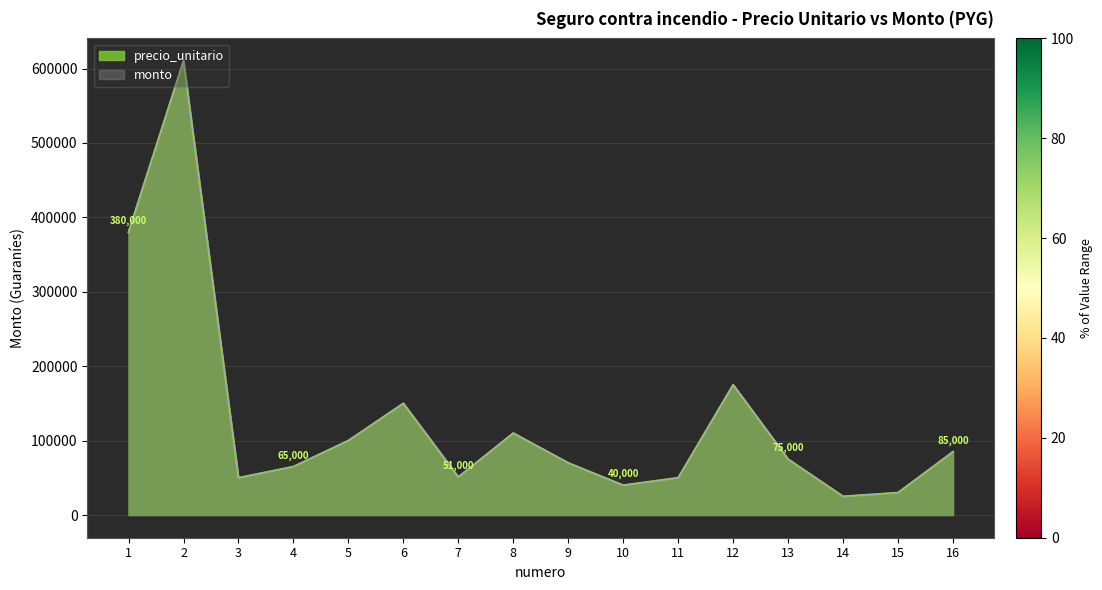

The precio_unitario series shows 76704 at 8. True or false?

False